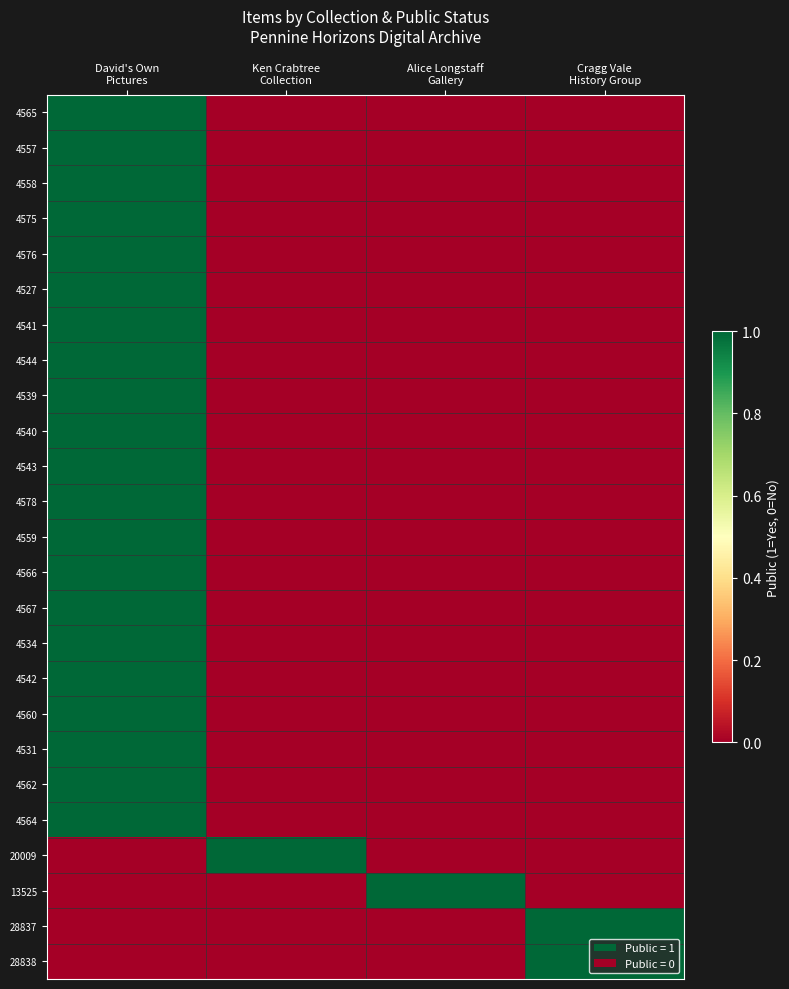

Reading left to right, list all the values displayed in this chart.

4565: David's Own
Pictures=1	Ken Crabtree
Collection=0	Alice Longstaff
Gallery=0	Cragg Vale
History Group=0
4557: David's Own
Pictures=1	Ken Crabtree
Collection=0	Alice Longstaff
Gallery=0	Cragg Vale
History Group=0
4558: David's Own
Pictures=1	Ken Crabtree
Collection=0	Alice Longstaff
Gallery=0	Cragg Vale
History Group=0
4575: David's Own
Pictures=1	Ken Crabtree
Collection=0	Alice Longstaff
Gallery=0	Cragg Vale
History Group=0
4576: David's Own
Pictures=1	Ken Crabtree
Collection=0	Alice Longstaff
Gallery=0	Cragg Vale
History Group=0
4527: David's Own
Pictures=1	Ken Crabtree
Collection=0	Alice Longstaff
Gallery=0	Cragg Vale
History Group=0
4541: David's Own
Pictures=1	Ken Crabtree
Collection=0	Alice Longstaff
Gallery=0	Cragg Vale
History Group=0
4544: David's Own
Pictures=1	Ken Crabtree
Collection=0	Alice Longstaff
Gallery=0	Cragg Vale
History Group=0
4539: David's Own
Pictures=1	Ken Crabtree
Collection=0	Alice Longstaff
Gallery=0	Cragg Vale
History Group=0
4540: David's Own
Pictures=1	Ken Crabtree
Collection=0	Alice Longstaff
Gallery=0	Cragg Vale
History Group=0
4543: David's Own
Pictures=1	Ken Crabtree
Collection=0	Alice Longstaff
Gallery=0	Cragg Vale
History Group=0
4578: David's Own
Pictures=1	Ken Crabtree
Collection=0	Alice Longstaff
Gallery=0	Cragg Vale
History Group=0
4559: David's Own
Pictures=1	Ken Crabtree
Collection=0	Alice Longstaff
Gallery=0	Cragg Vale
History Group=0
4566: David's Own
Pictures=1	Ken Crabtree
Collection=0	Alice Longstaff
Gallery=0	Cragg Vale
History Group=0
4567: David's Own
Pictures=1	Ken Crabtree
Collection=0	Alice Longstaff
Gallery=0	Cragg Vale
History Group=0
4534: David's Own
Pictures=1	Ken Crabtree
Collection=0	Alice Longstaff
Gallery=0	Cragg Vale
History Group=0
4542: David's Own
Pictures=1	Ken Crabtree
Collection=0	Alice Longstaff
Gallery=0	Cragg Vale
History Group=0
4560: David's Own
Pictures=1	Ken Crabtree
Collection=0	Alice Longstaff
Gallery=0	Cragg Vale
History Group=0
4531: David's Own
Pictures=1	Ken Crabtree
Collection=0	Alice Longstaff
Gallery=0	Cragg Vale
History Group=0
4562: David's Own
Pictures=1	Ken Crabtree
Collection=0	Alice Longstaff
Gallery=0	Cragg Vale
History Group=0
4564: David's Own
Pictures=1	Ken Crabtree
Collection=0	Alice Longstaff
Gallery=0	Cragg Vale
History Group=0
20009: David's Own
Pictures=0	Ken Crabtree
Collection=1	Alice Longstaff
Gallery=0	Cragg Vale
History Group=0
13525: David's Own
Pictures=0	Ken Crabtree
Collection=0	Alice Longstaff
Gallery=1	Cragg Vale
History Group=0
28837: David's Own
Pictures=0	Ken Crabtree
Collection=0	Alice Longstaff
Gallery=0	Cragg Vale
History Group=1
28838: David's Own
Pictures=0	Ken Crabtree
Collection=0	Alice Longstaff
Gallery=0	Cragg Vale
History Group=1